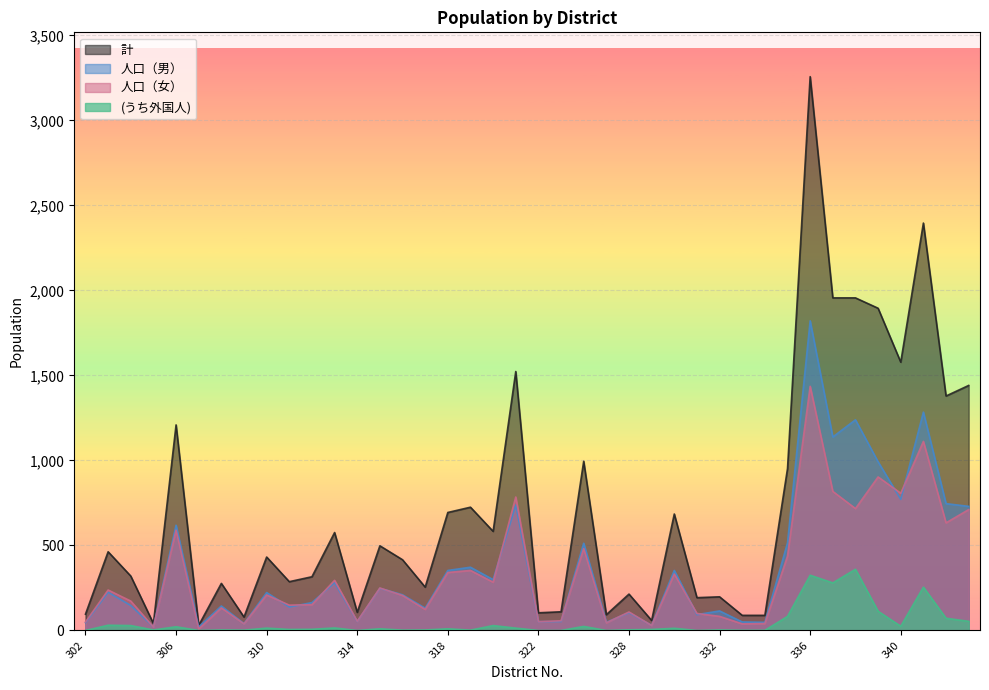

At which label does 人口（男） reach its peak?

336